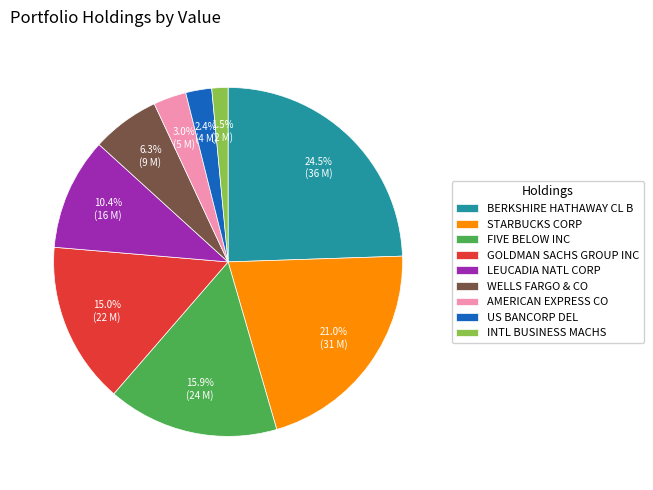

Which category has the smallest portion of the pie?

INTL BUSINESS MACHS